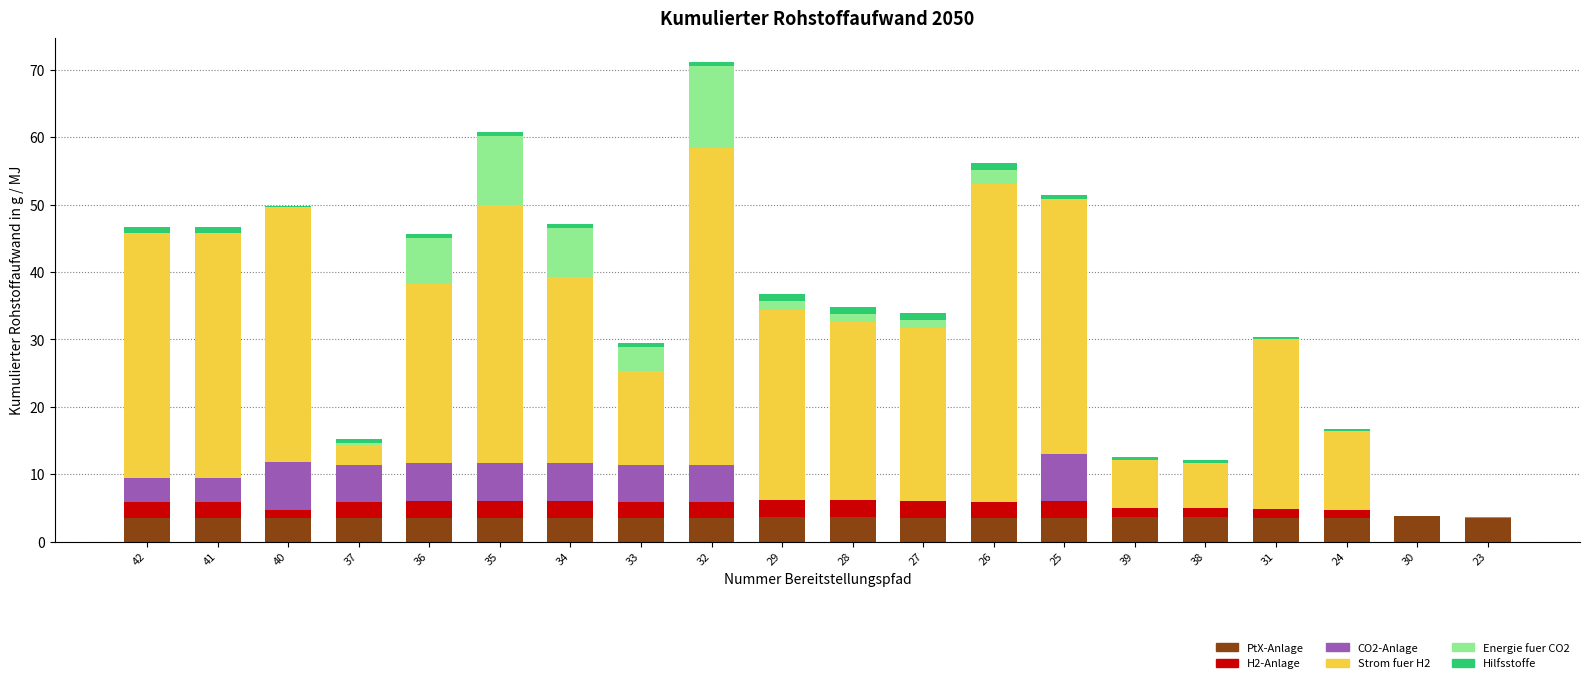

At which category is the sum across all series the highest?

32